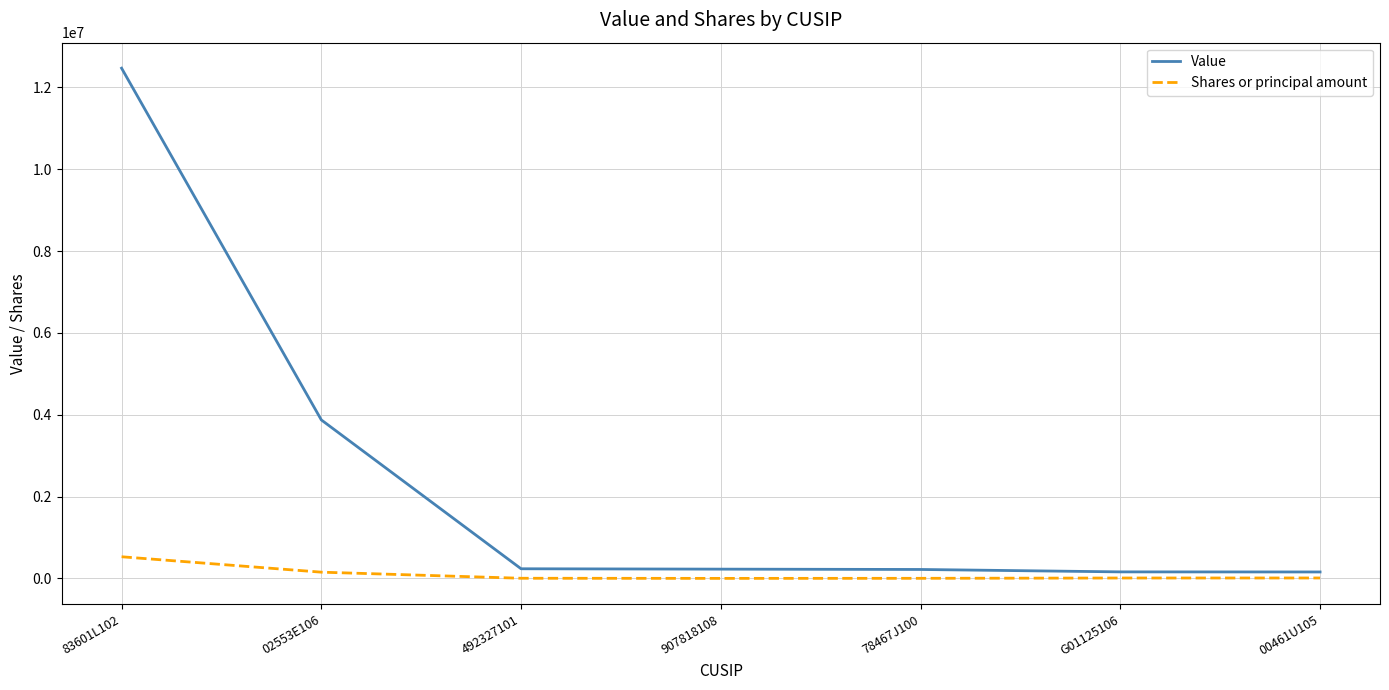

List the series in order of their peak value, highest first.

Value, Shares or principal amount